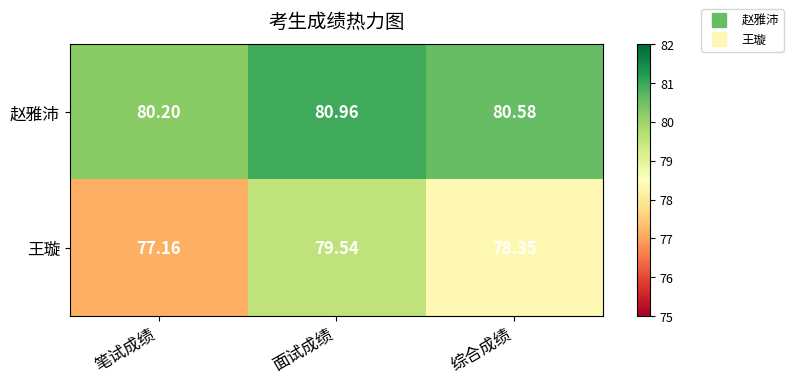

At which category does the chart reach its peak across all series?

面试成绩